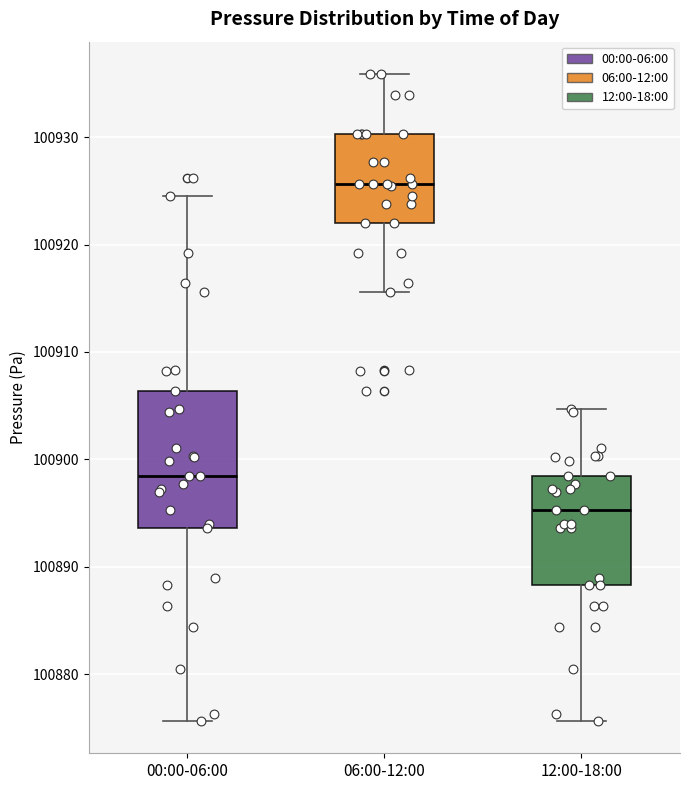

Which box is the tallest, from its lower edge to its upper edge?

00:00-06:00